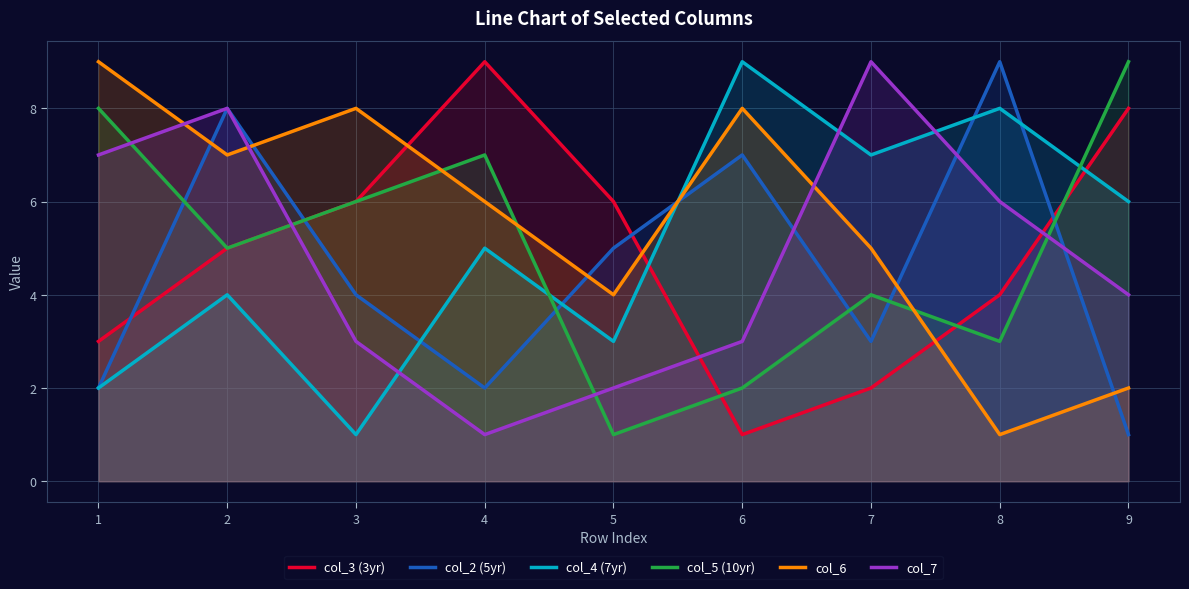

What is the maximum value shown in the chart?

9